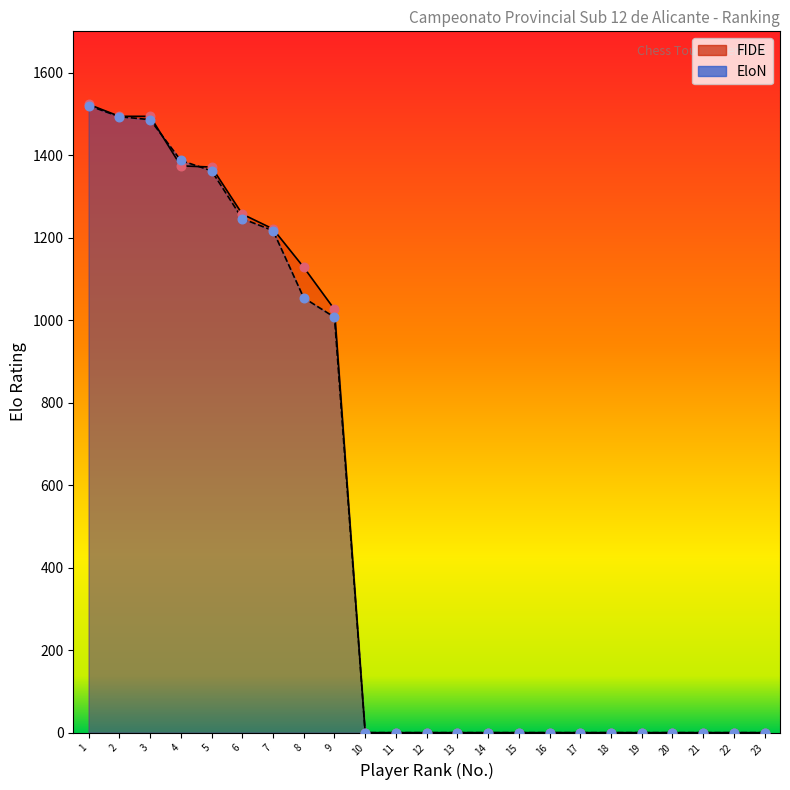

Which series has the largest Y range (max minus min)?

FIDE